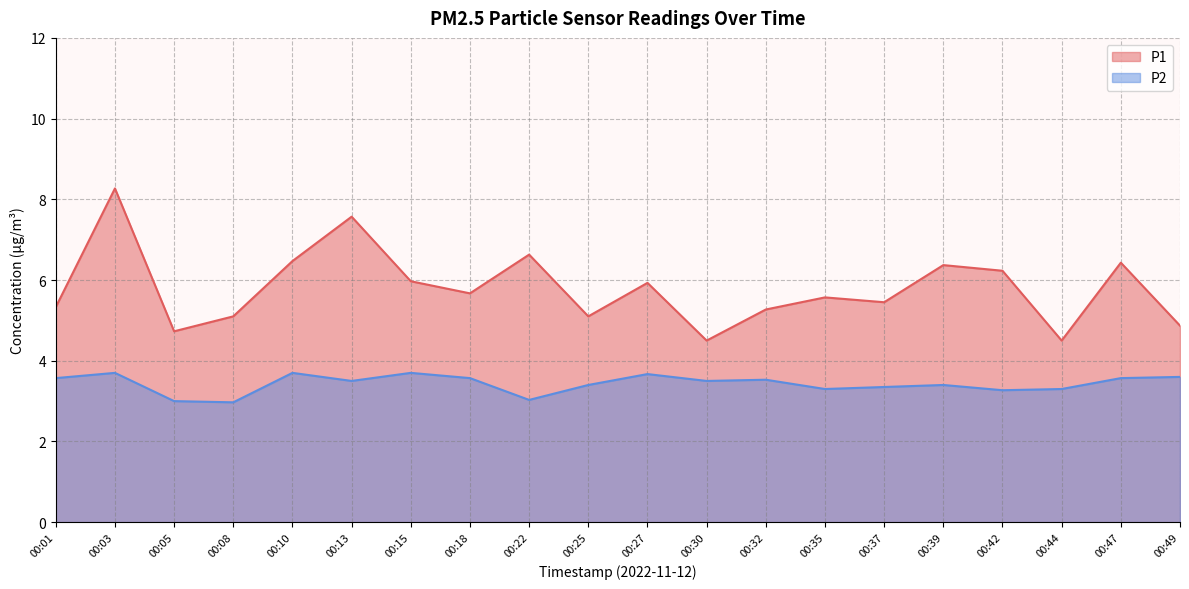

How many values in the P1 series exceed 5?

16